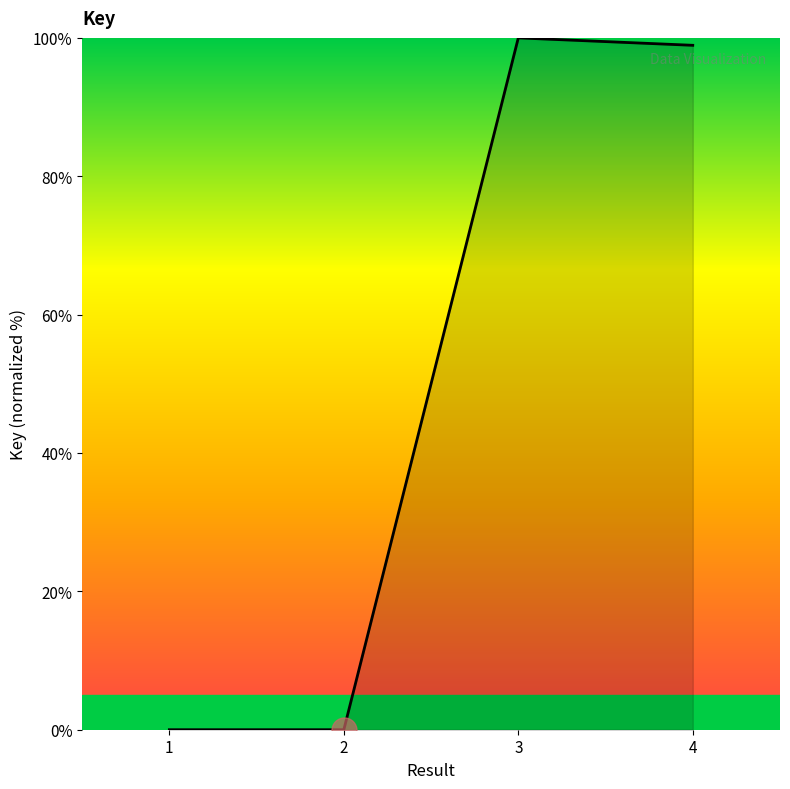

At which label does the data first exceed 98?

3